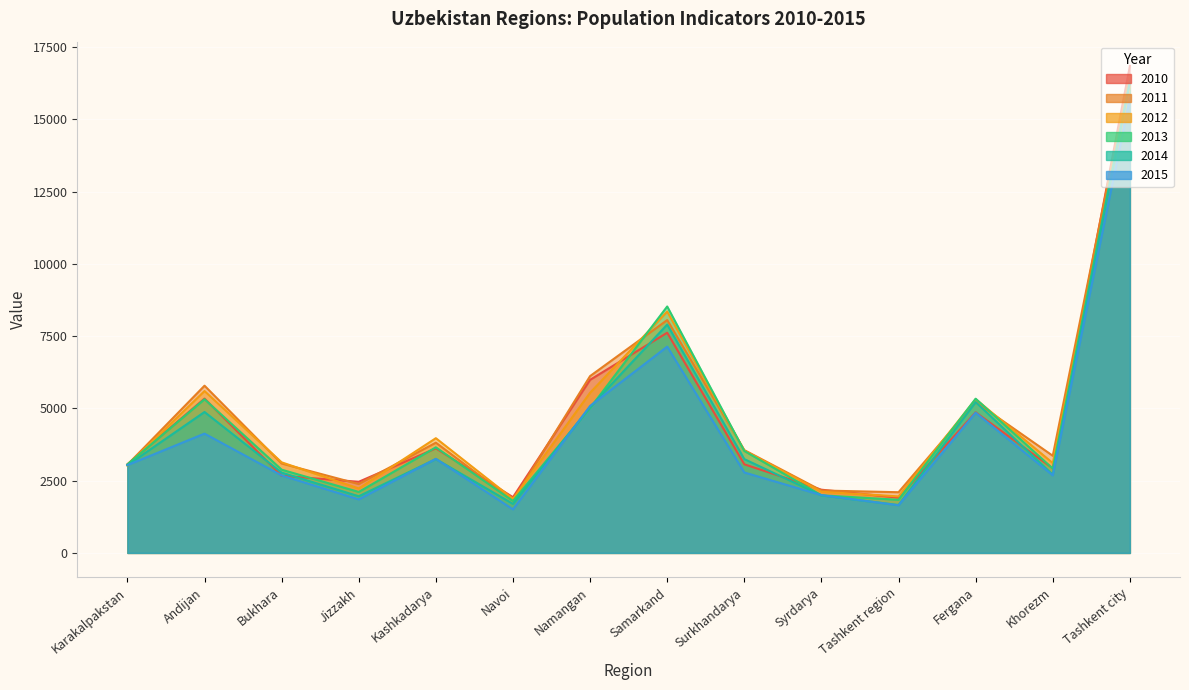

Between which two adjacent categories do 2014 and 2012 first intersect?

Karakalpakstan and Andijan